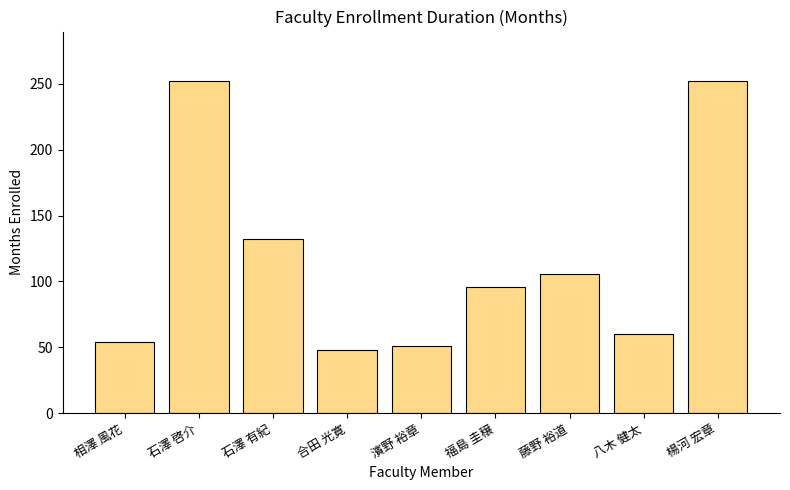

Does the chart contain any negative values?

No